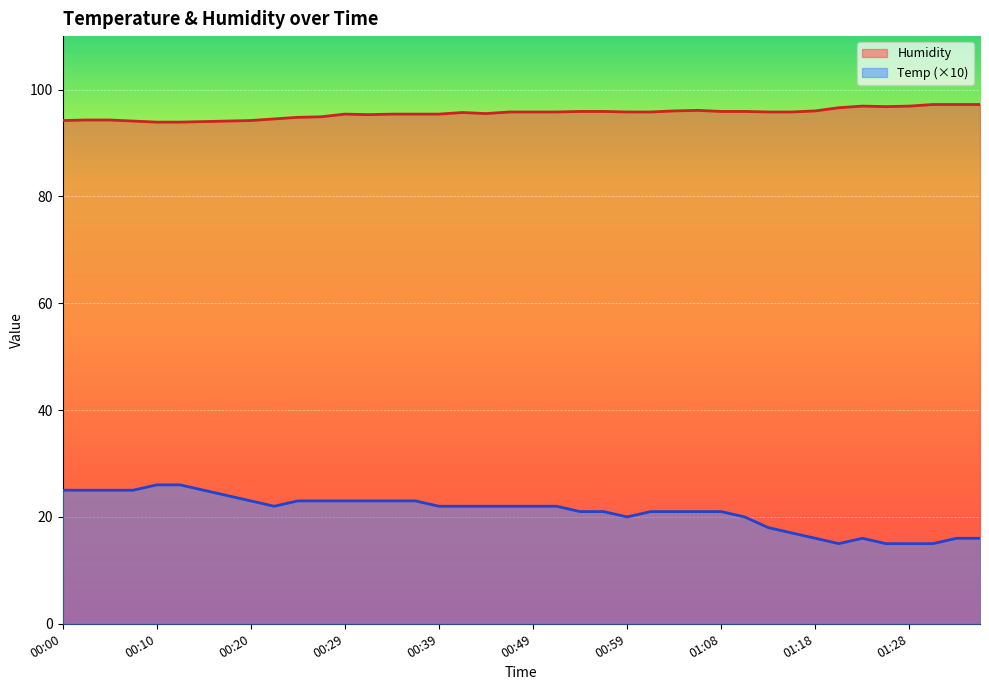

What position from the right is 01:01?

15